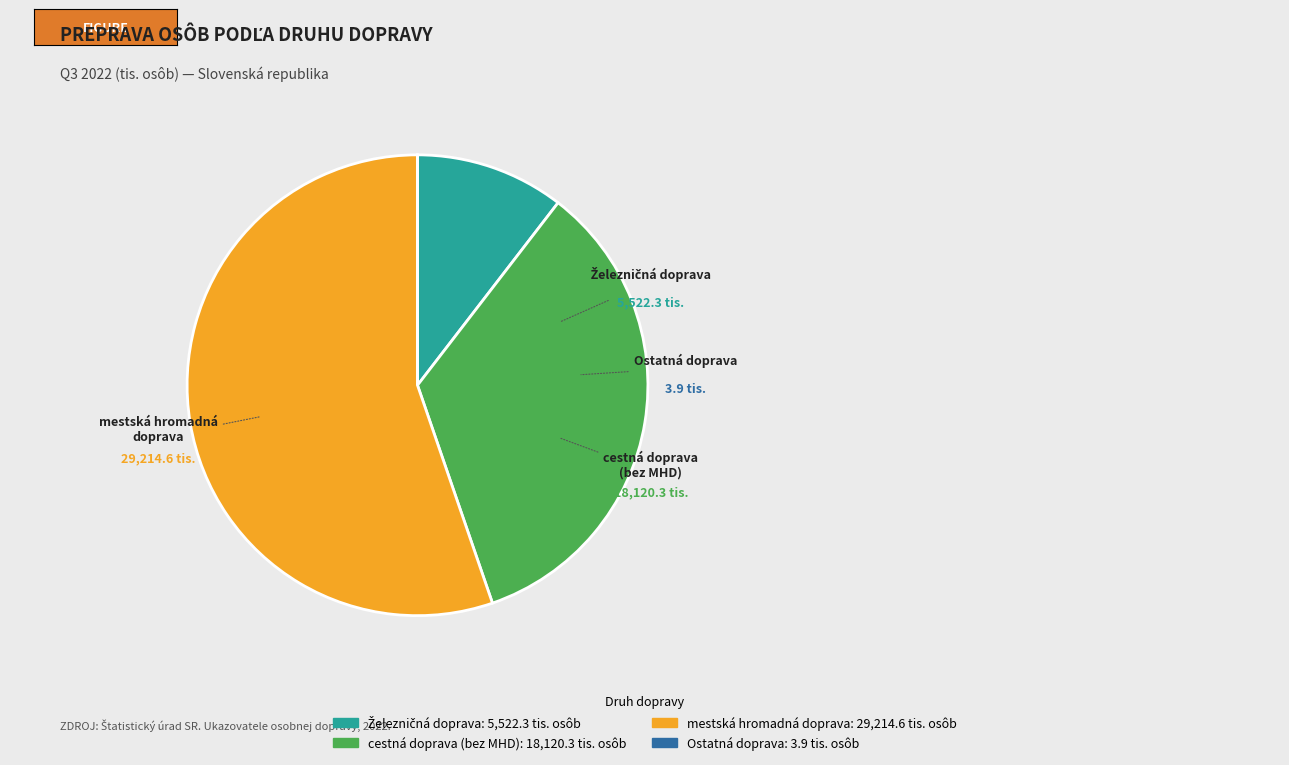

To the nearest percent, what is the average slice percentage?

25%